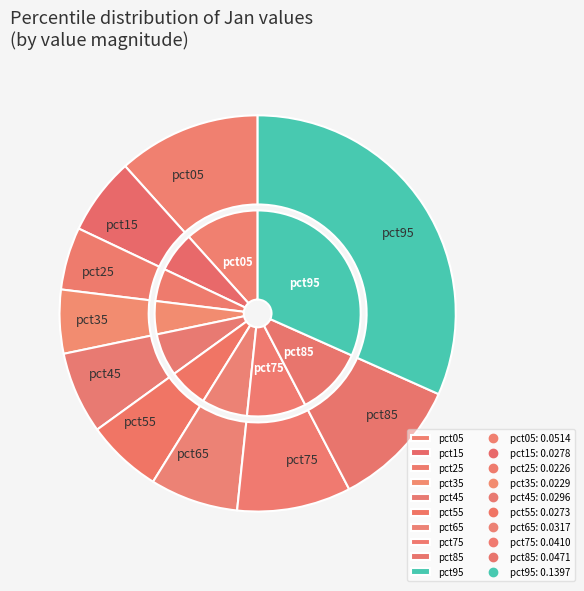

How many slices are in this pie chart?

10